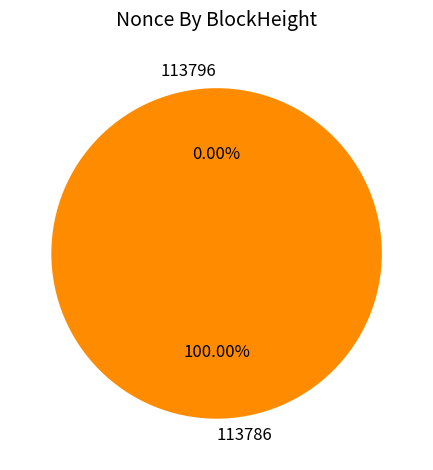

Which category has the biggest portion of the pie?

113786